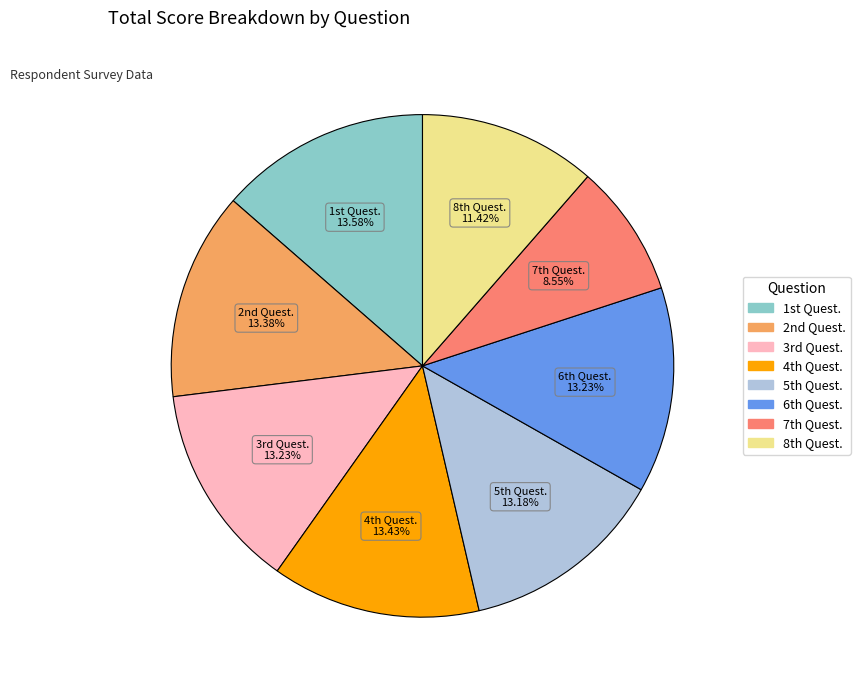

How many segments does this pie chart have?

8